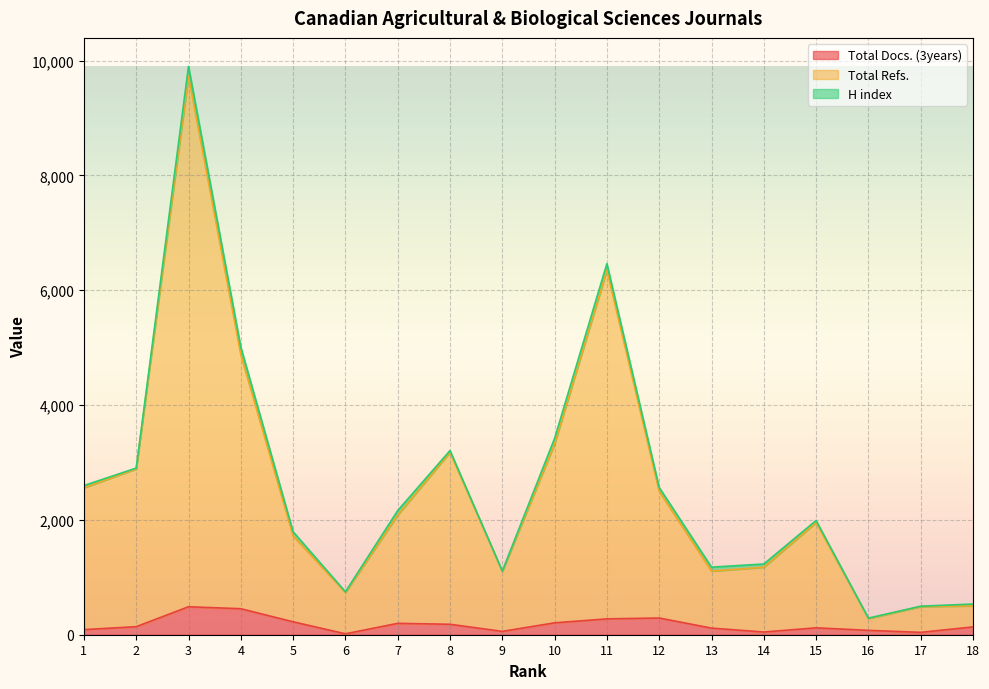

How many data points in Total Docs. (3years) are above 140?

8